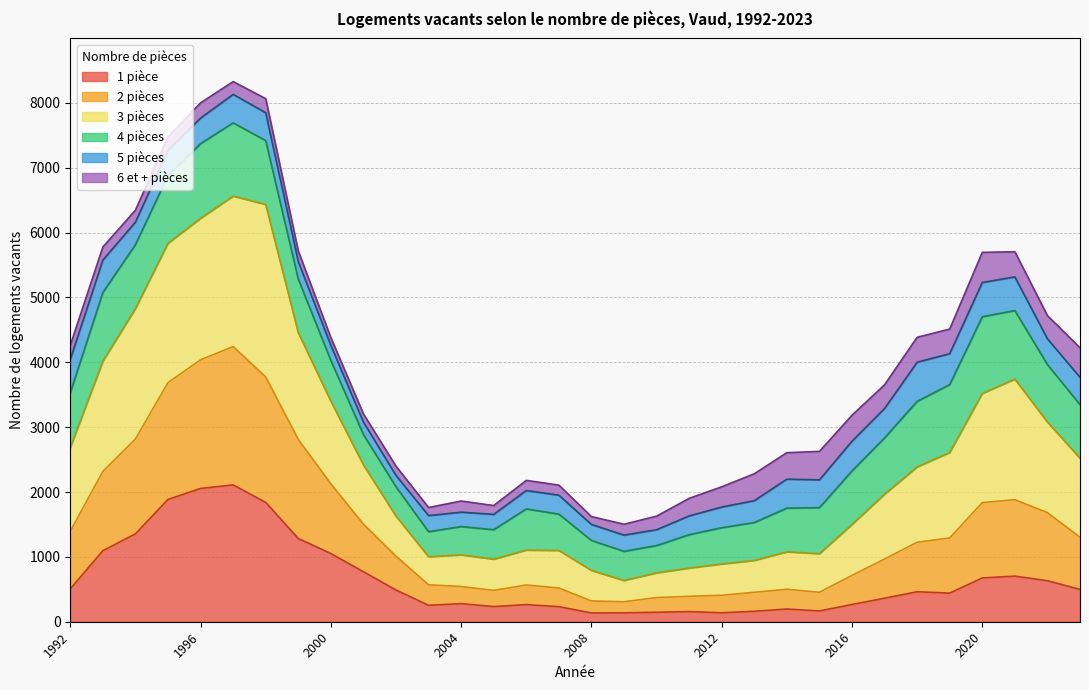

True or false: 3 and 1 cross at least once.

False